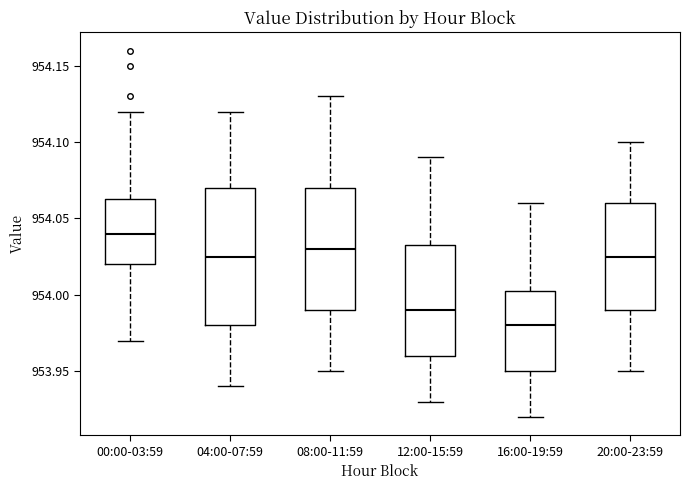

Where is the lower edge of the box for 04:00-07:59 on the y-axis? The values are not printed on the chart, so give them approximately, as read against the axis.

953.980